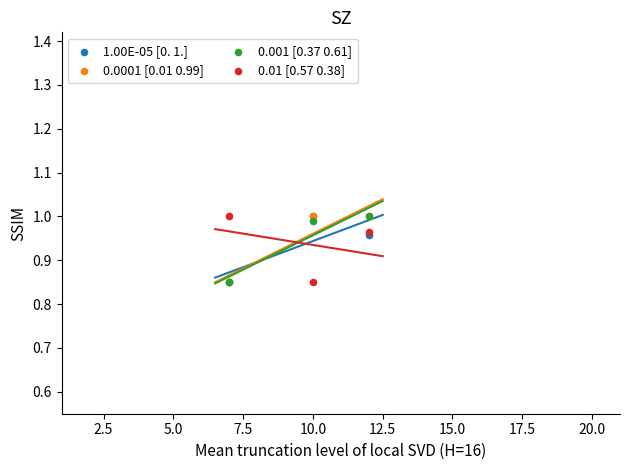

What are all the series names shown in the legend?

1.00E-05 [0. 1.], 0.0001 [0.01 0.99], 0.001 [0.37 0.61], 0.01 [0.57 0.38]